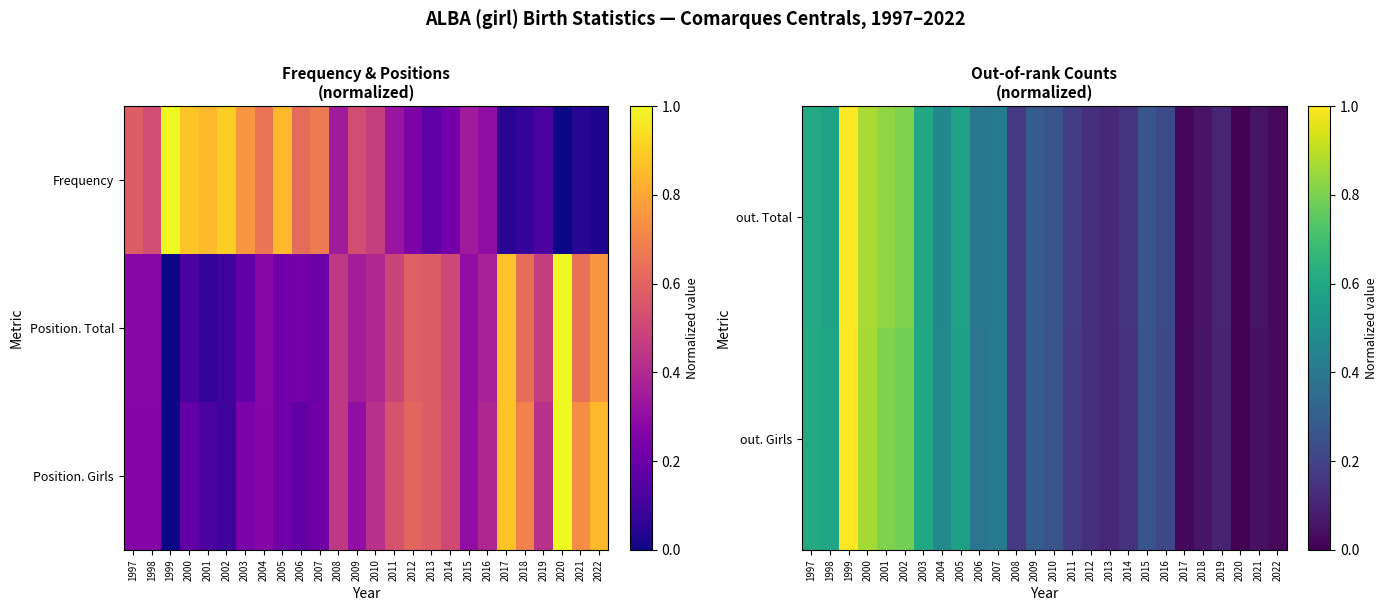

What is the sum of the out. Girls values at 2012 and 2002?

0.9